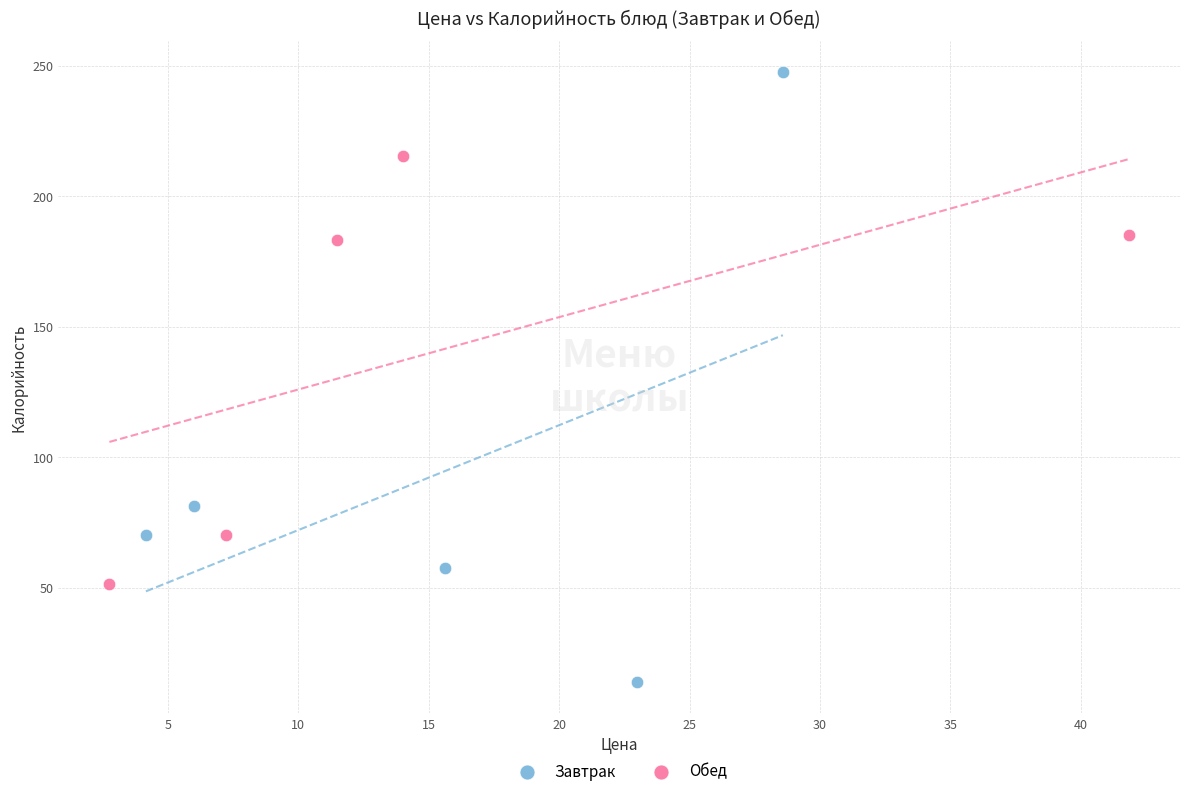

Which series has the widest spread of Y values?

Завтрак